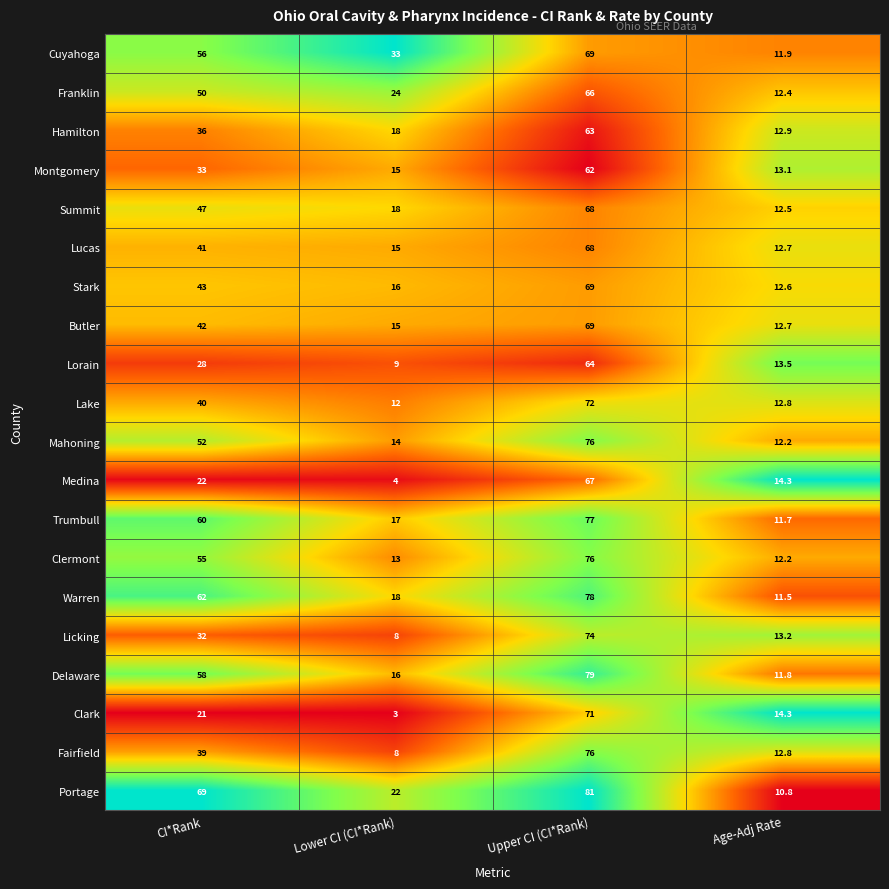

Which series has the largest range (max minus min)?

Portage